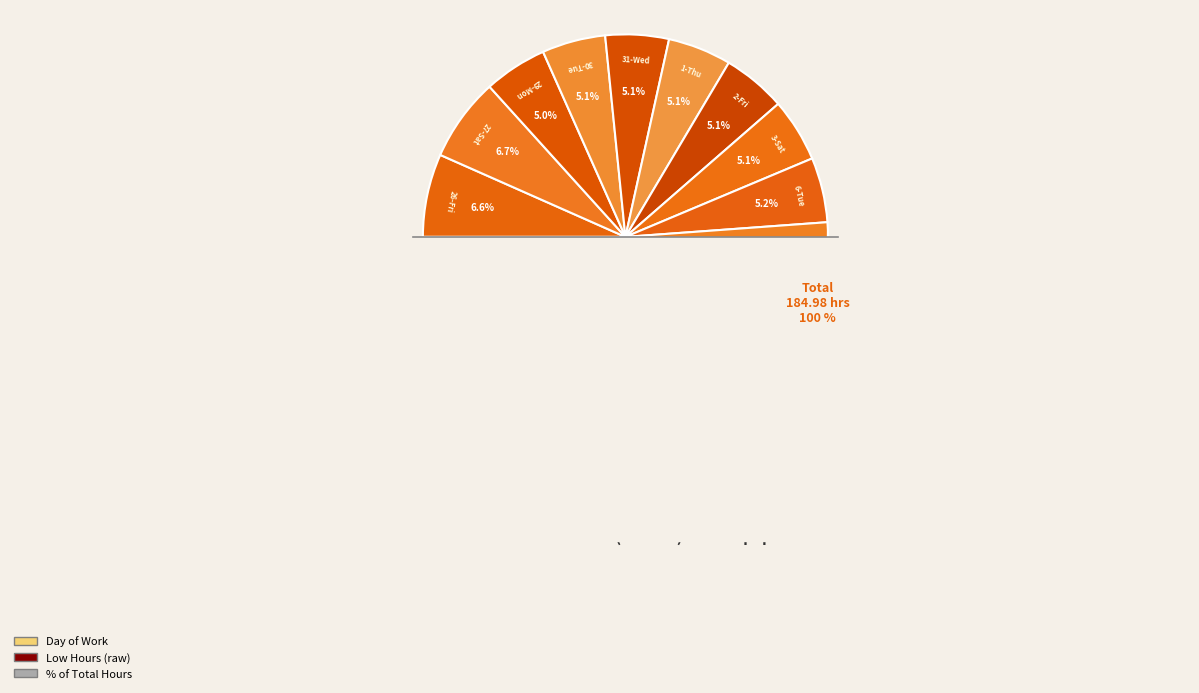

Do 27-Sat and 26-Fri together represent more than half of the pie?

No